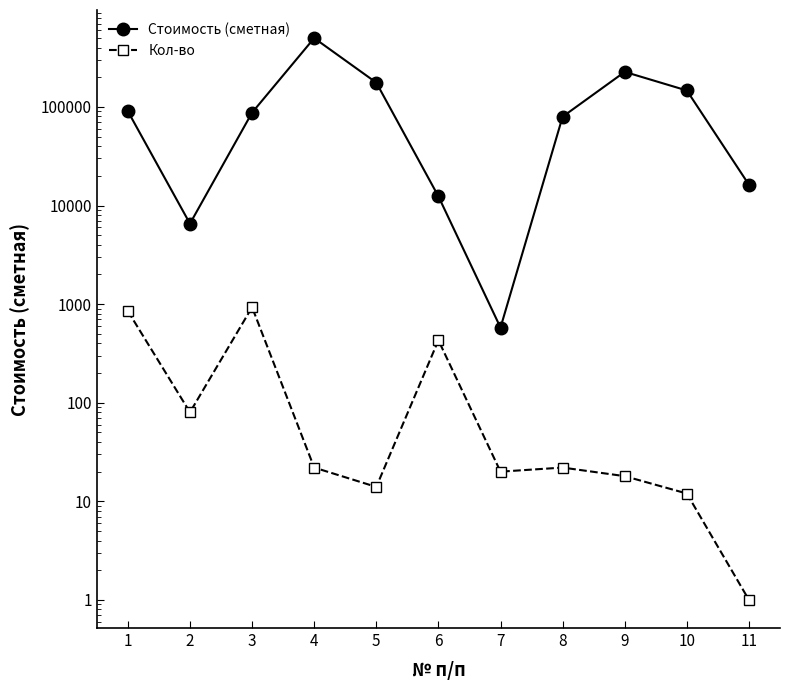

What is the value of the Стоимость (сметная) point at the 1st from the left?

90392